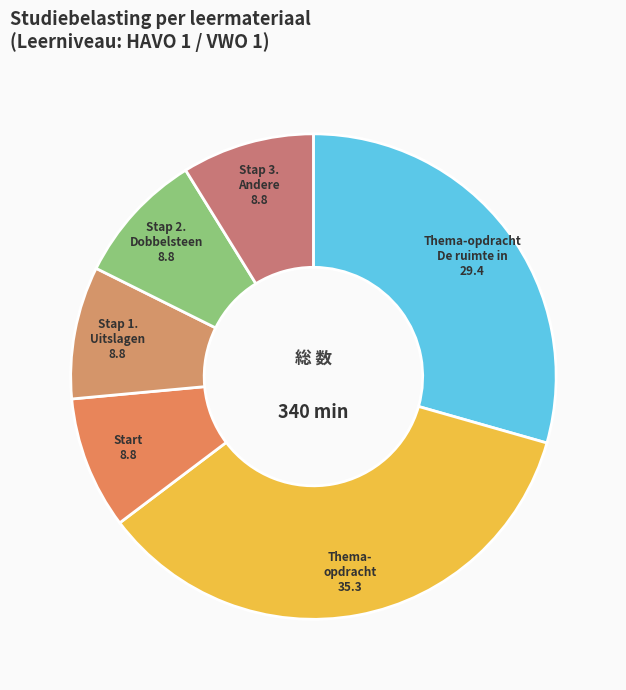

What is the ratio of the value at Start to the value at Stap 2. Dobbelsteen?

1.0